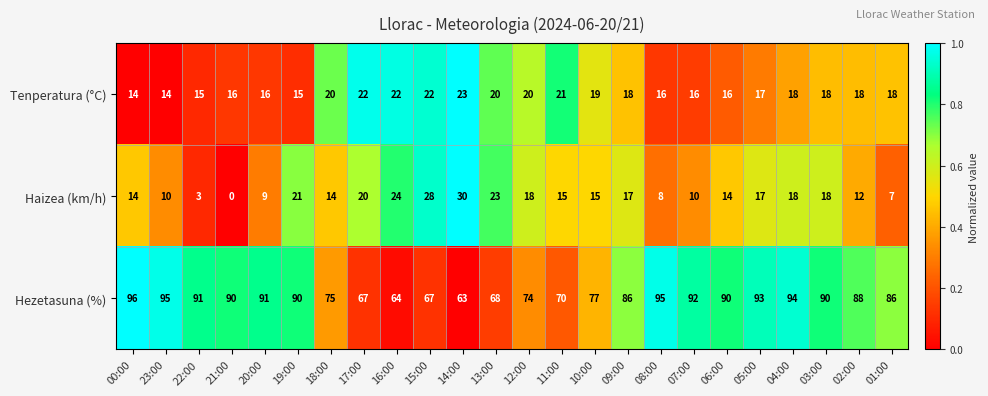

At how many categories does at least one series exceed 56?

24